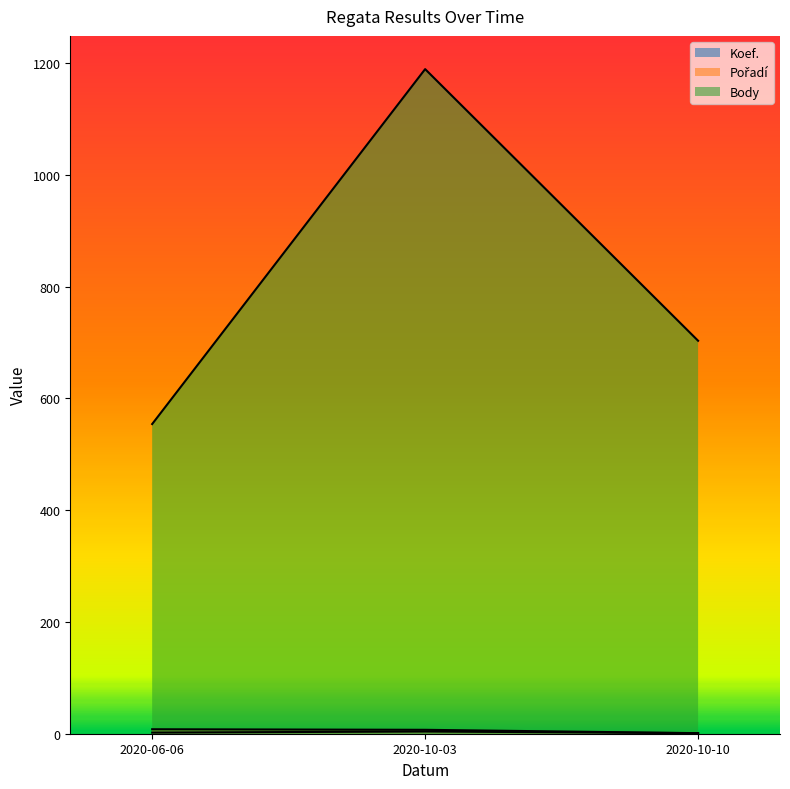

What is the sum of all Pořadí values?

16